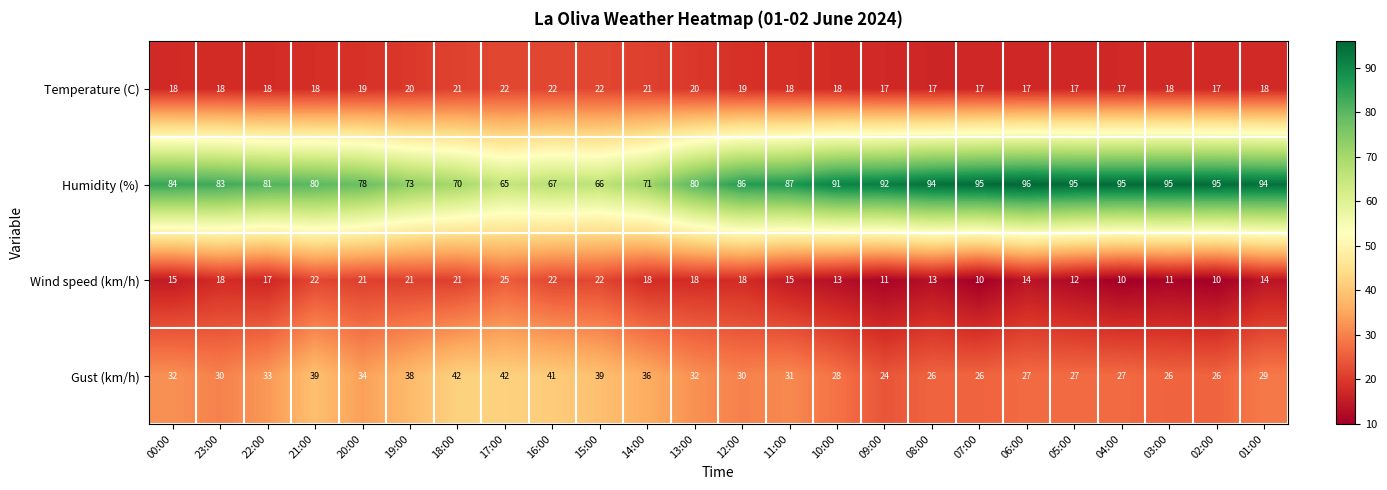

What is the sum of all Gust (km/h) values?

765